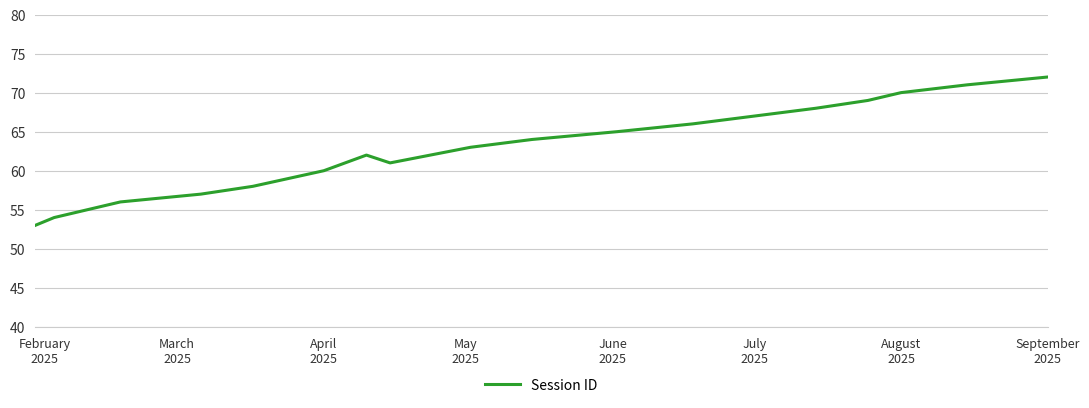

Does the chart display data point markers on the line(s)?

No